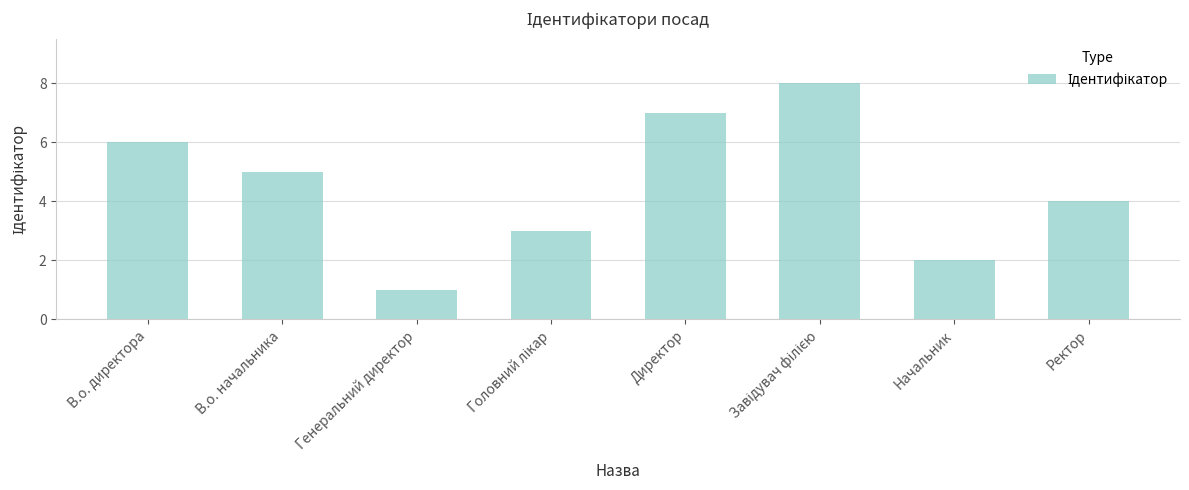

Where does the data first go above 5?

В.о. директора